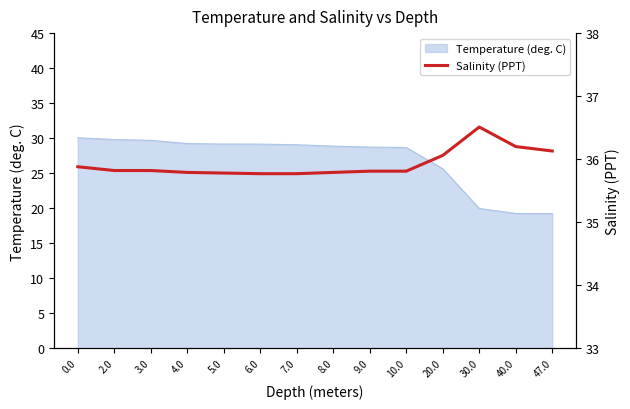

At which label is Temperature (deg. C) closest to 24?

20.0